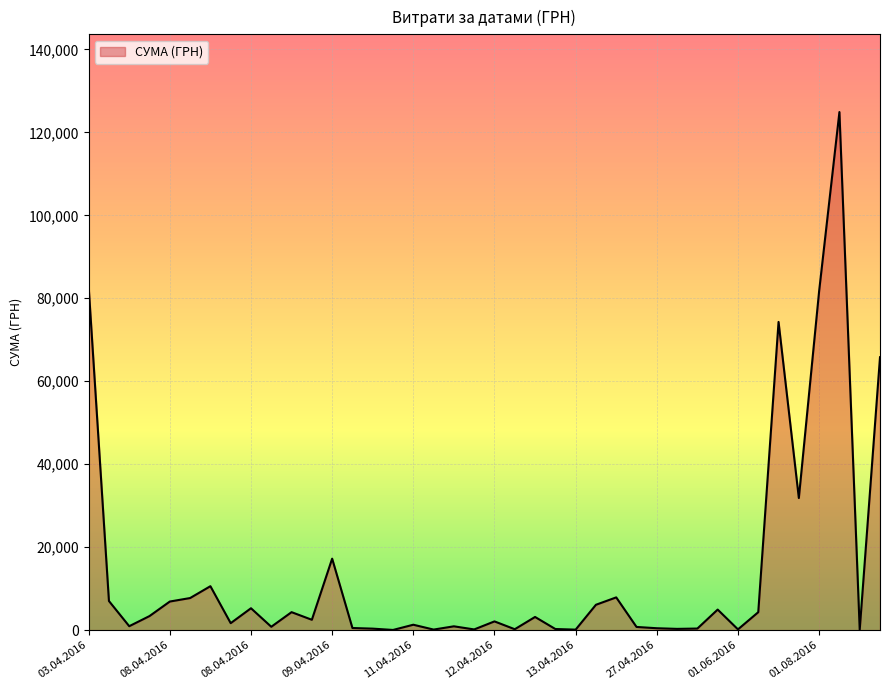

What is the greatest value displayed?

124904.8